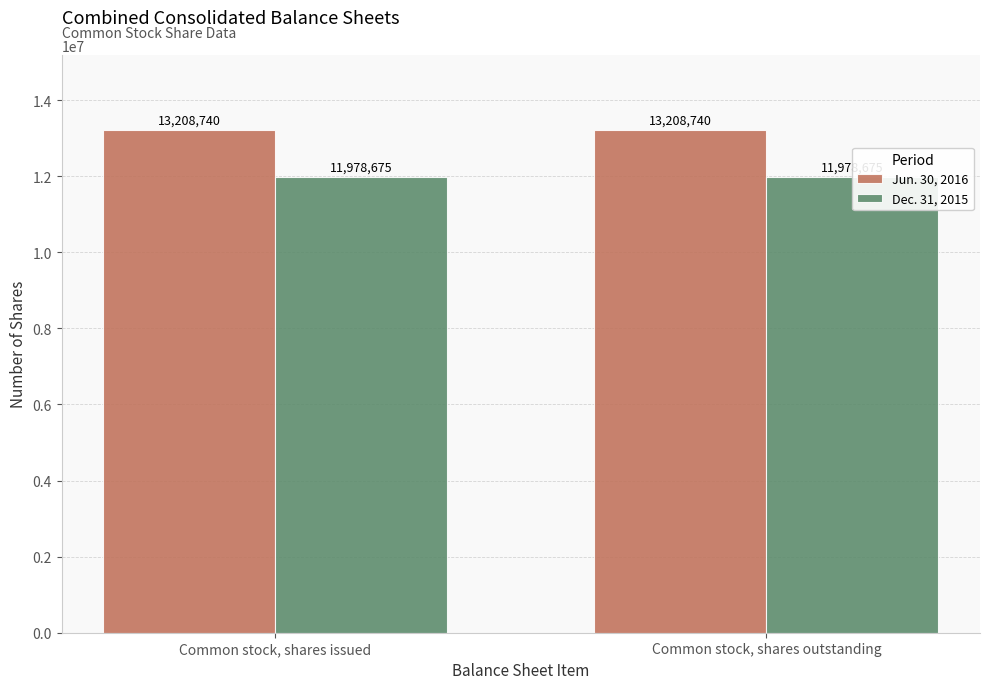

What is the approximate value of Dec. 31, 2015 at Common stock, shares outstanding?

11978675